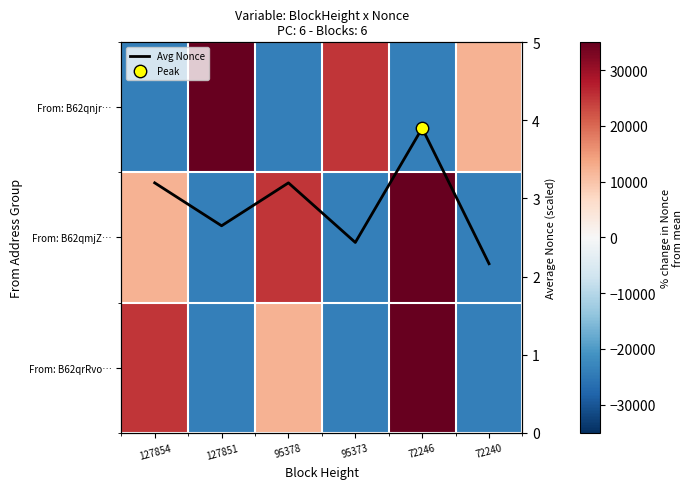

What is the maximum value for From: B62qmjZ…?

35005.0